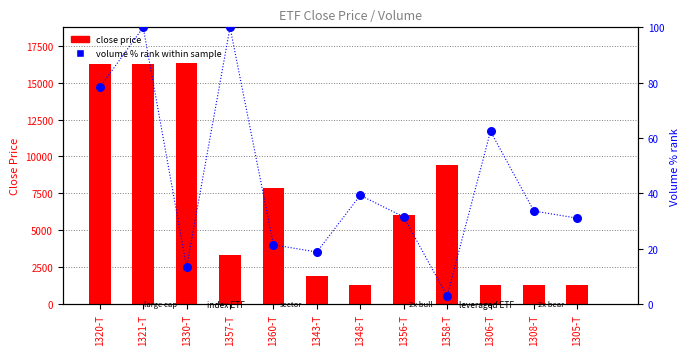

Which series reaches the maximum Y coordinate?

close price